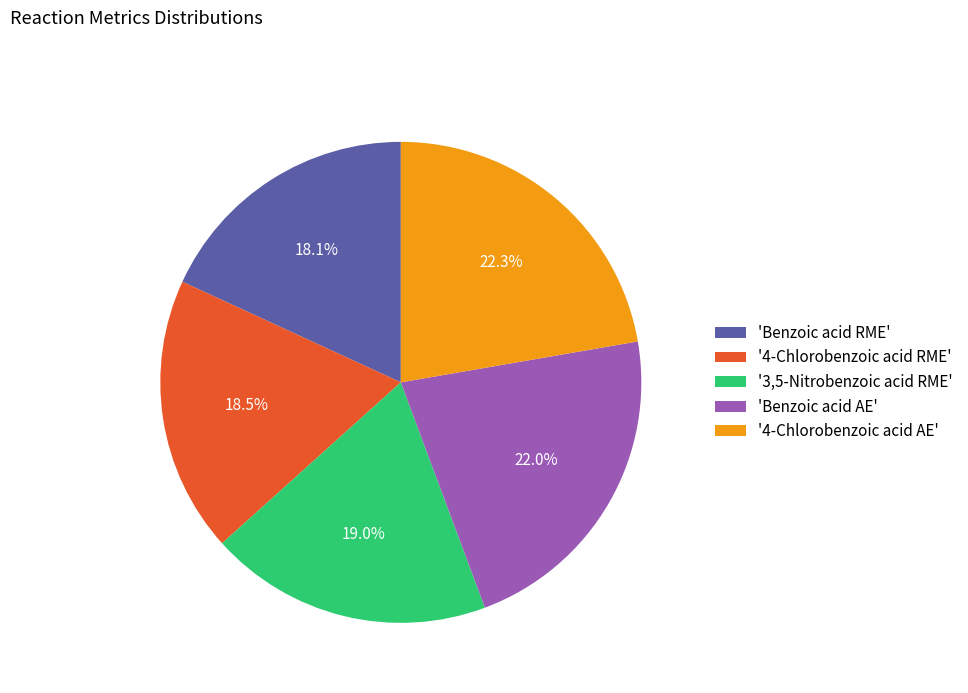

How many slices are in this pie chart?

5